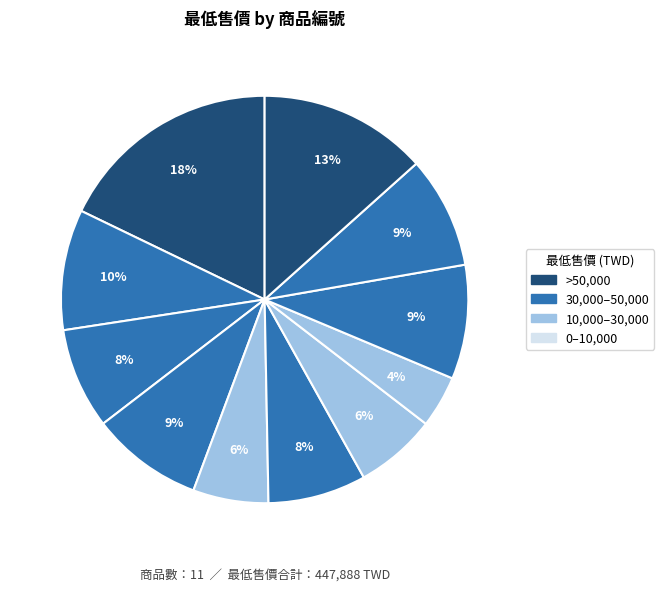

To the nearest percent, what is the difference between the largest and smallest slice percentages?

14%